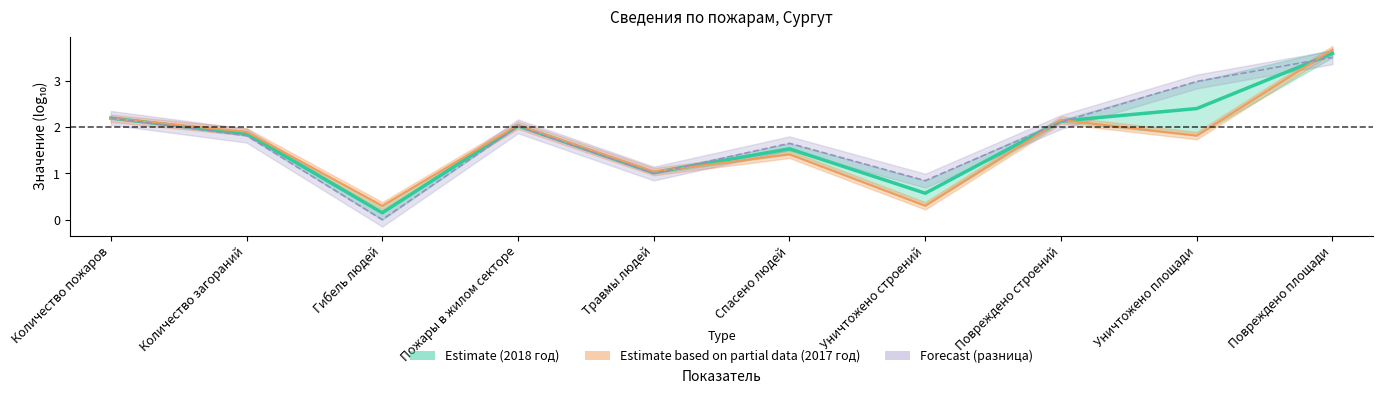

Reading left to right, transcribe all the data shown in this chart.

2018 год: Количество пожаров=2.2	Количество загораний=1.9	Гибель людей=0.2	Пожары в жилом секторе=2.0	Травмы людей=1.0	Спасено людей=1.5	Уничтожено строений=0.6	Повреждено строений=2.1	Уничтожено площади=2.4	Повреждено площади=3.6
2017 год: Количество пожаров=2.2	Количество загораний=1.9	Гибель людей=0.3	Пожары в жилом секторе=2.0	Травмы людей=1.0	Спасено людей=1.4	Уничтожено строений=0.3	Повреждено строений=2.2	Уничтожено площади=1.8	Повреждено площади=3.7
Разница (log): Количество пожаров=2.2	Количество загораний=1.8	Гибель людей=0.0	Пожары в жилом секторе=2.0	Травмы людей=1.0	Спасено людей=1.7	Уничтожено строений=0.8	Повреждено строений=2.1	Уничтожено площади=3.0	Повреждено площади=3.5